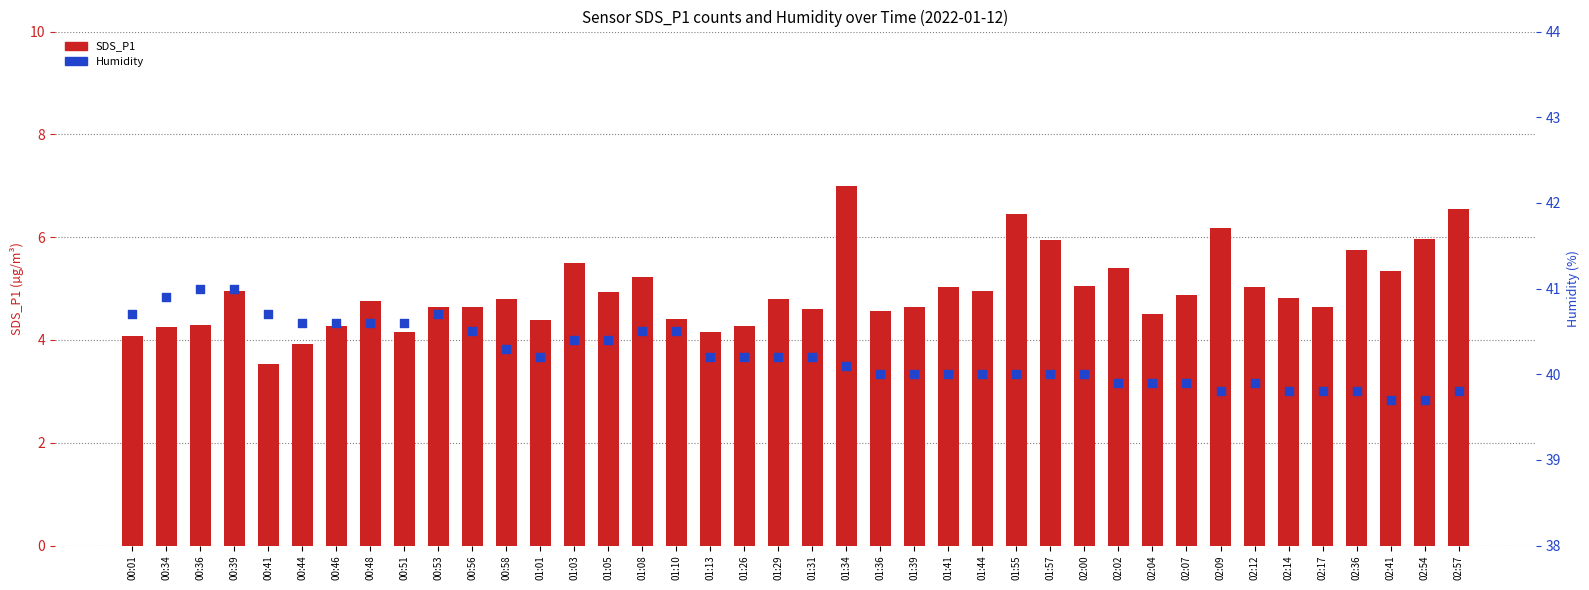

Which series contains the lowest Y value?

SDS_P1